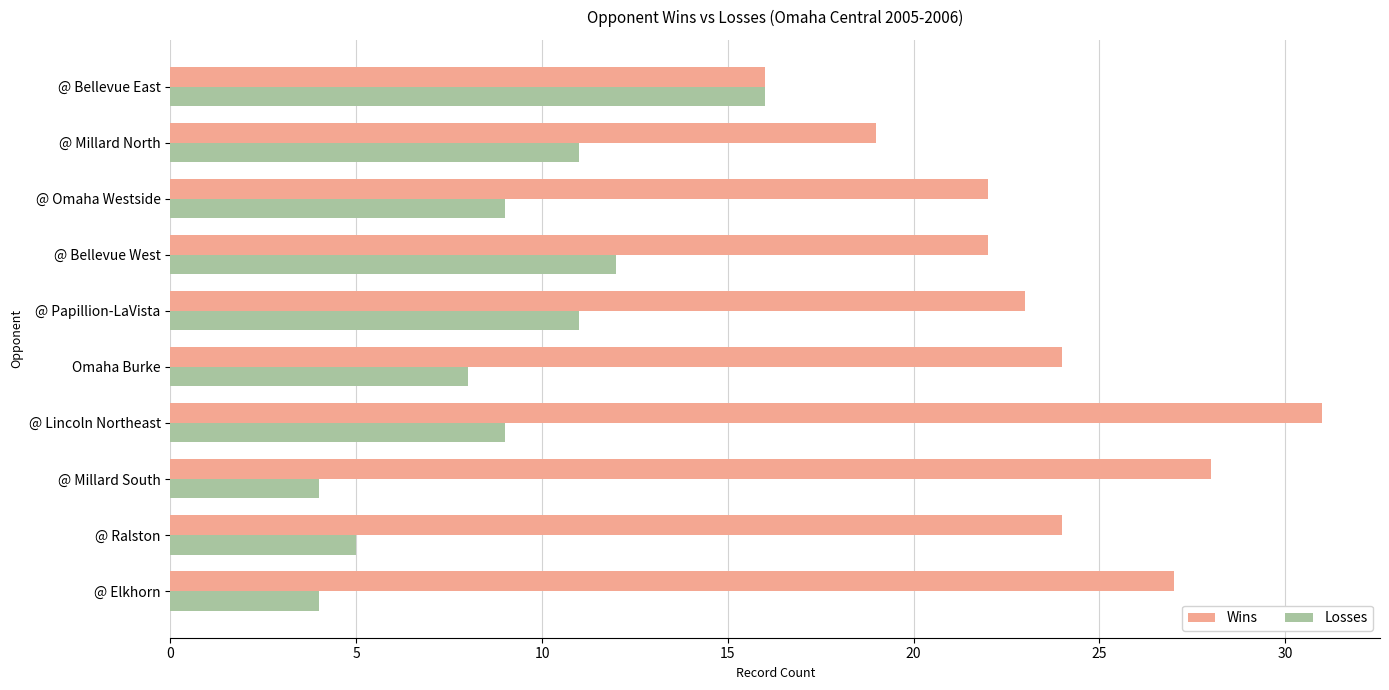

At which category is the sum across all series the highest?

@ Lincoln Northeast